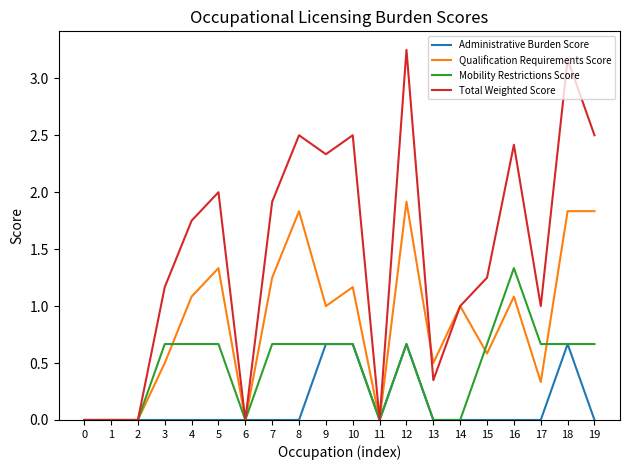

Rank the series by their maximum value, from lowest to highest.

Administrative Burden Score, Mobility Restrictions Score, Qualification Requirements Score, Total Weighted Score